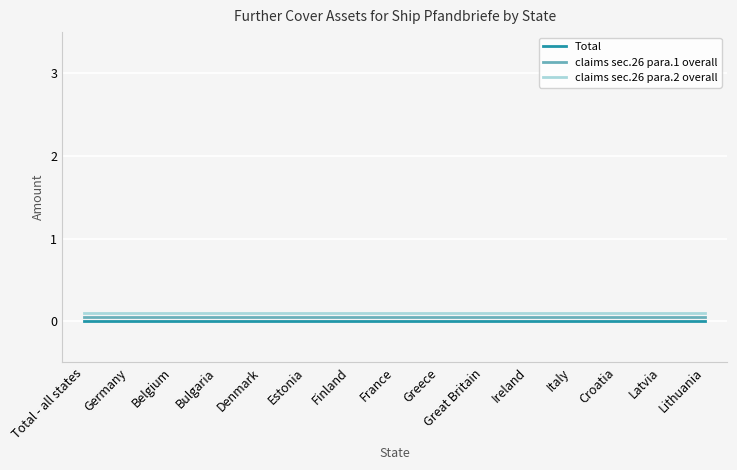

True or false: Total and claims sec.26 para.2 overall cross at least once.

False